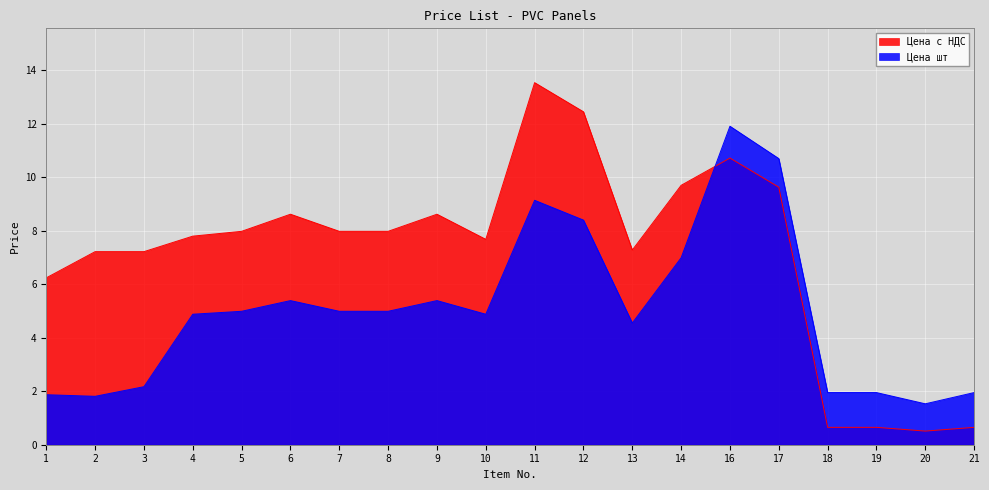

True or false: Цена с НДС has more than 1 interior local peaks.

True